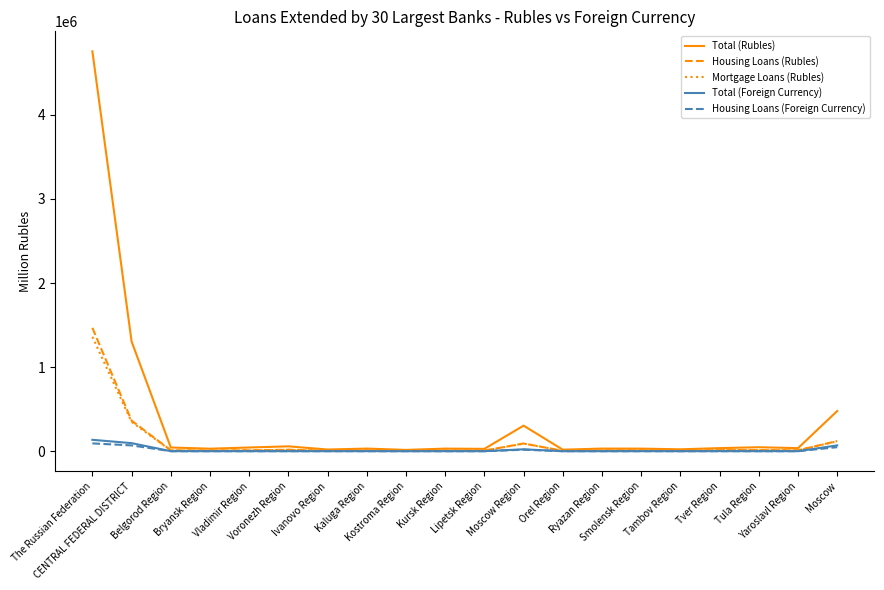

What is the approximate value of Housing Loans (Foreign Currency) at Tambov Region?

59